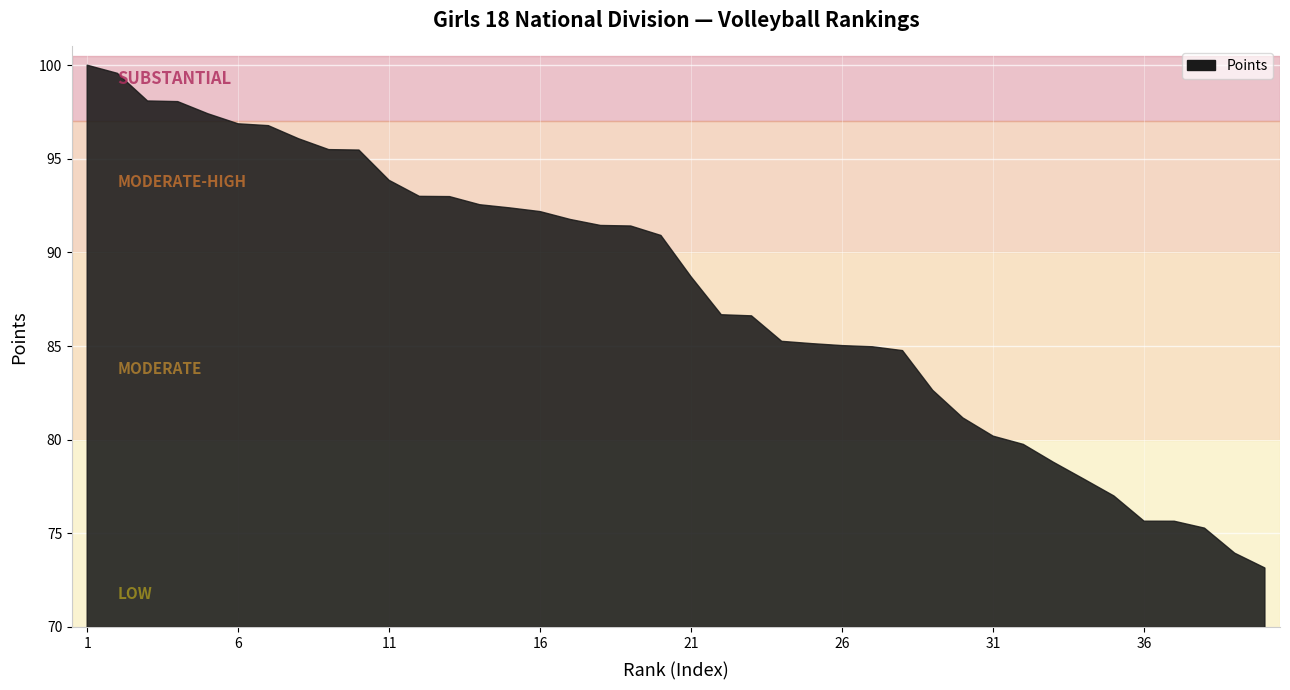

Is it true that the value at 37 is 105.8?

False